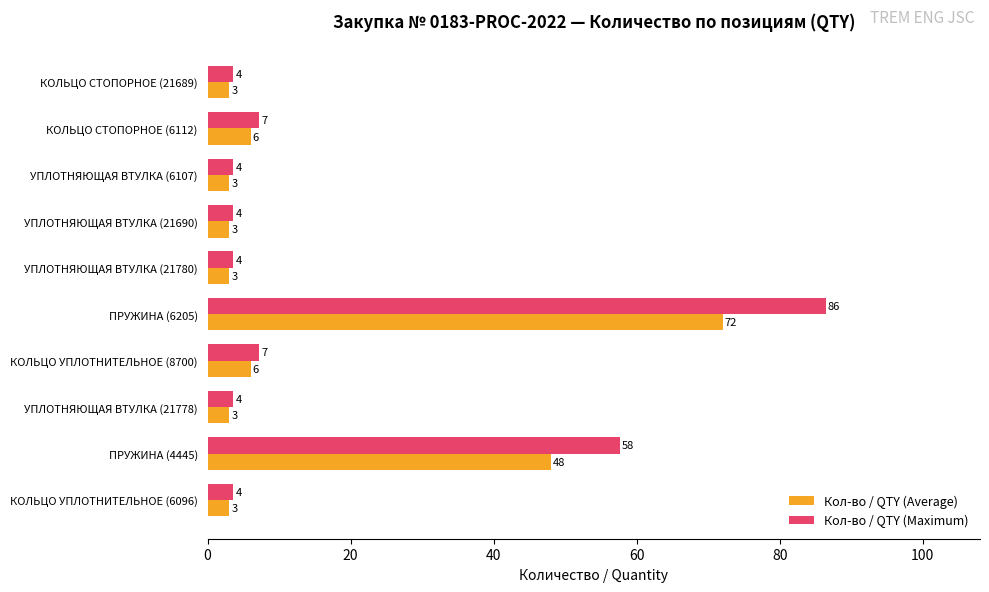

What is the sum of the Кол-во / QTY (Average) values at КОЛЬЦО СТОПОРНОЕ (21689) and УПЛОТНЯЮЩАЯ ВТУЛКА (21778)?

6.0